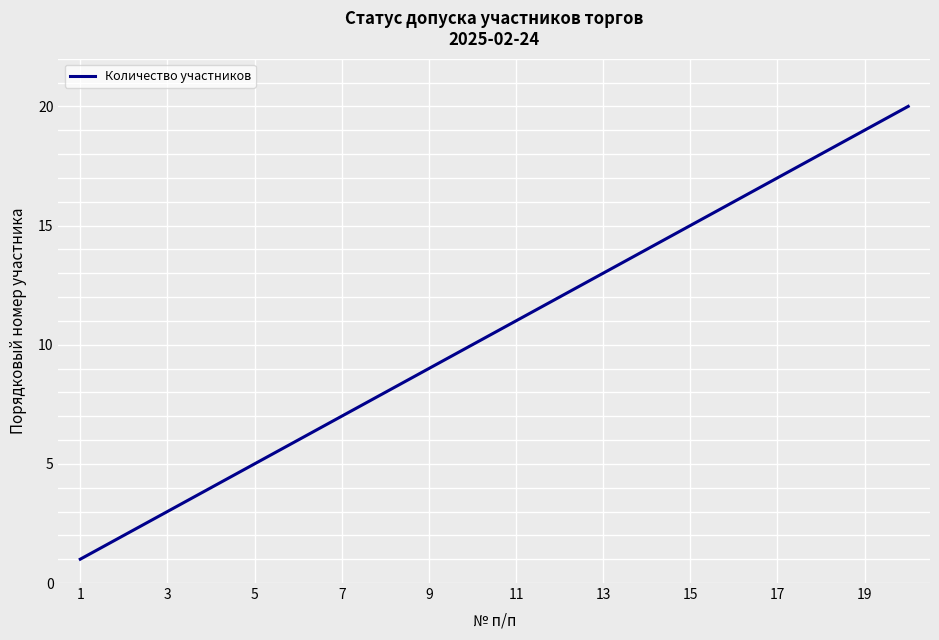

What is the maximum value shown in the chart?

20